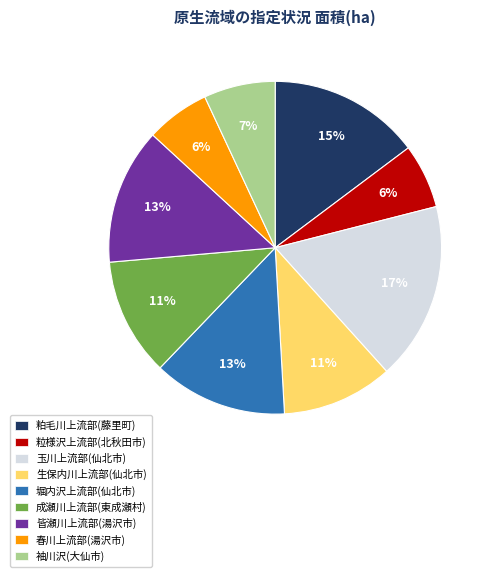

Does any single category account for the majority?

No